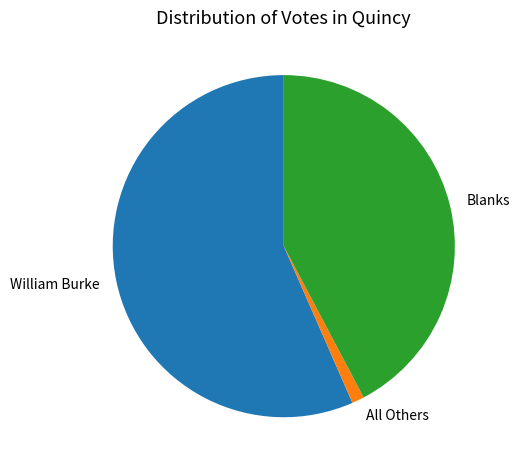

Is All Others the majority of the pie?

No